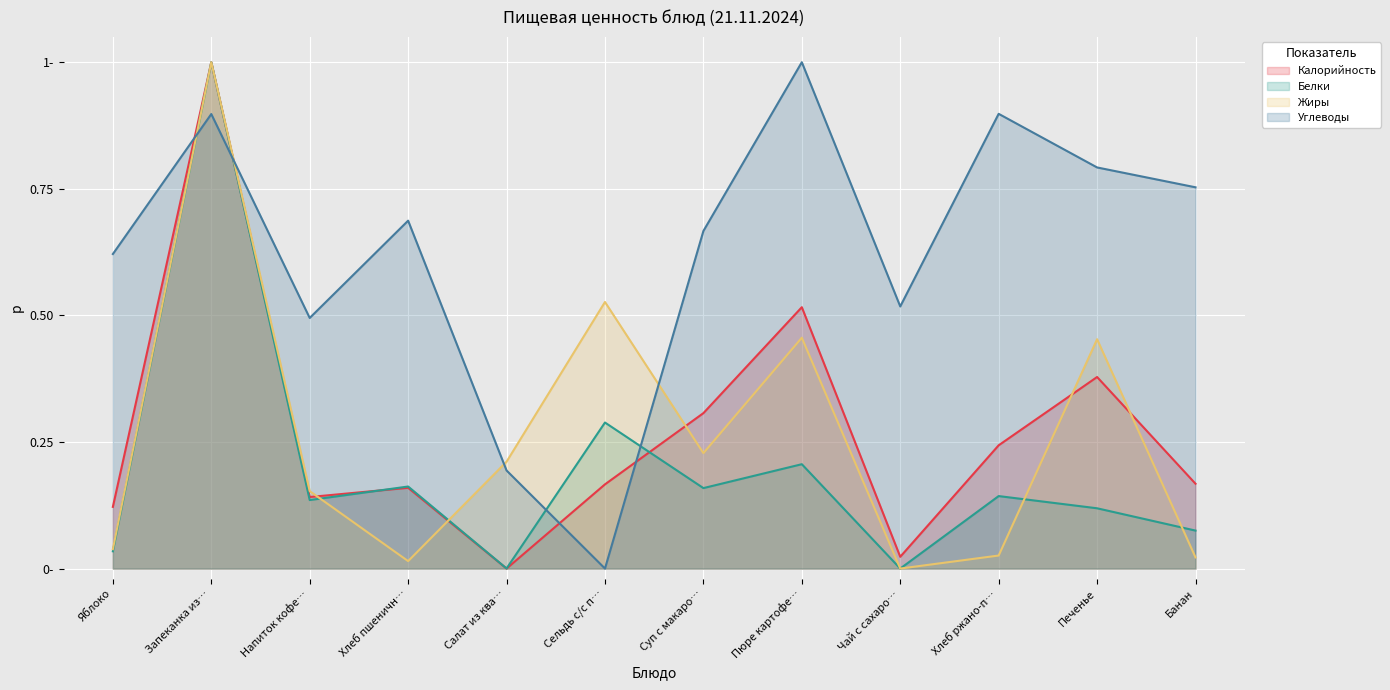

Count the Углеводы values in the range 0 to 1.

12